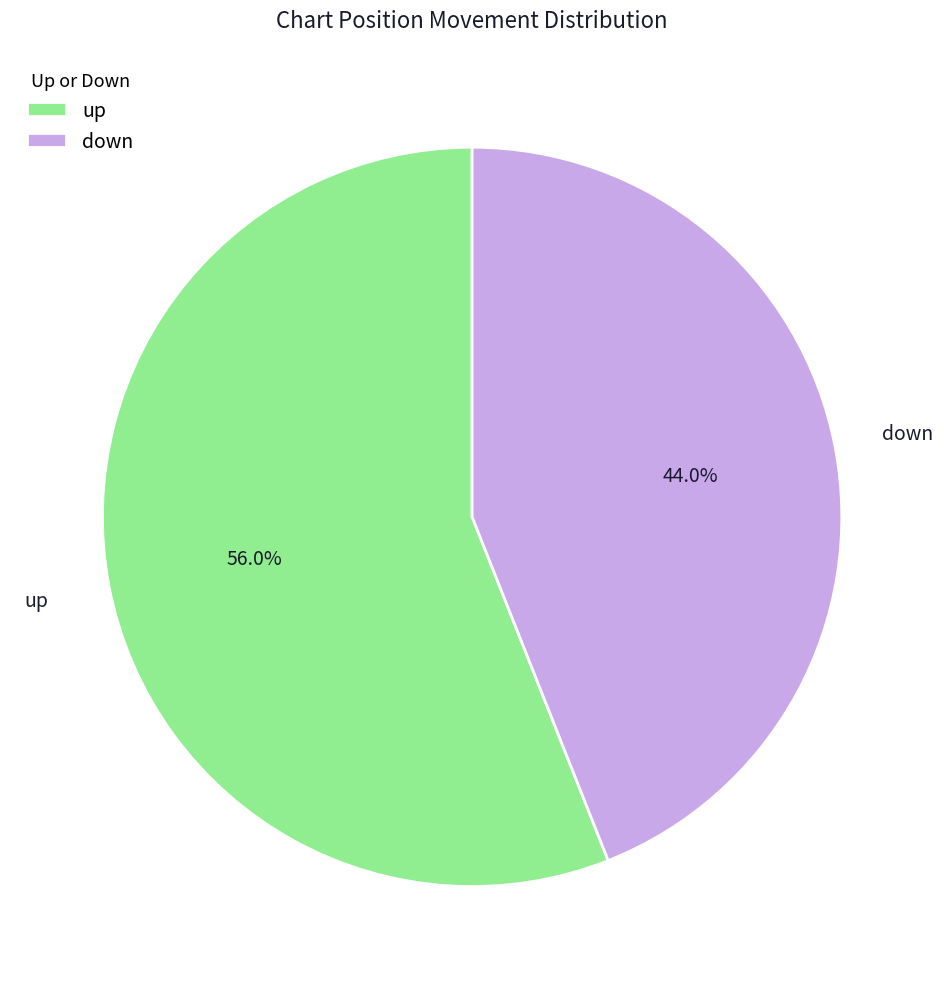

Which slice is the largest?

up